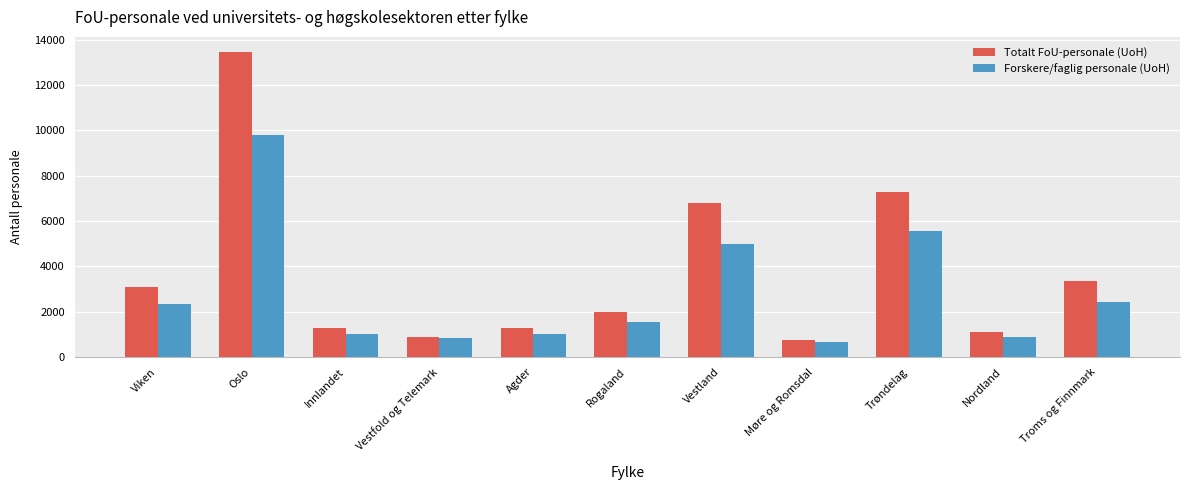

At which label does Forskere/faglig personale (UoH) reach its minimum?

Møre og Romsdal